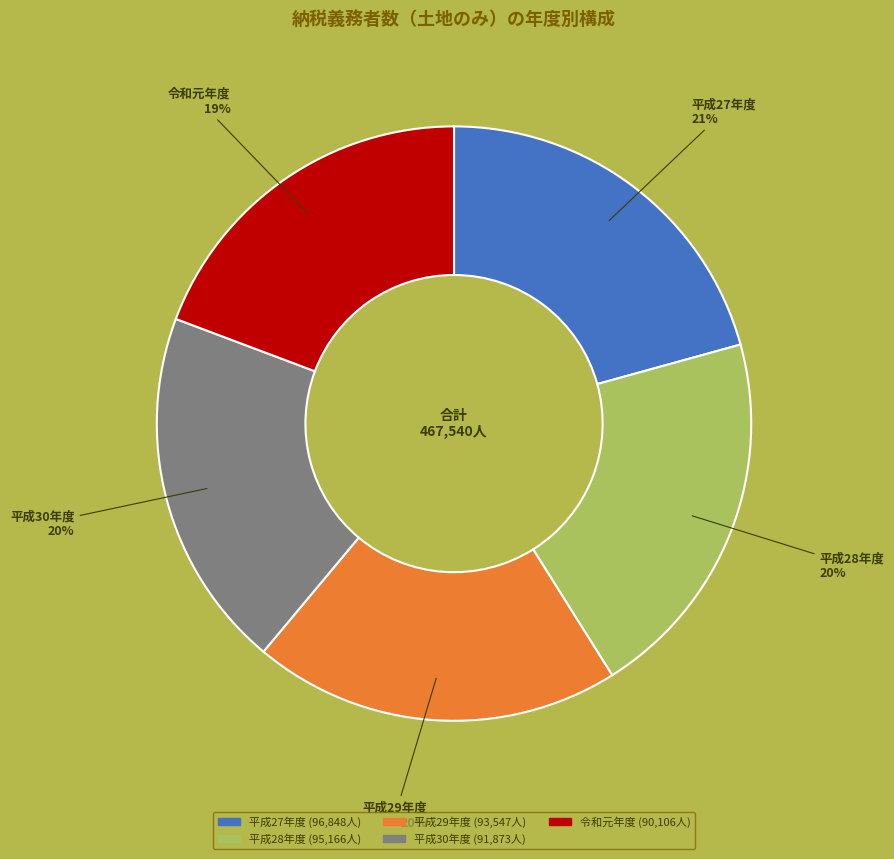

Does 平成30年度 account for over 50% of the chart?

No